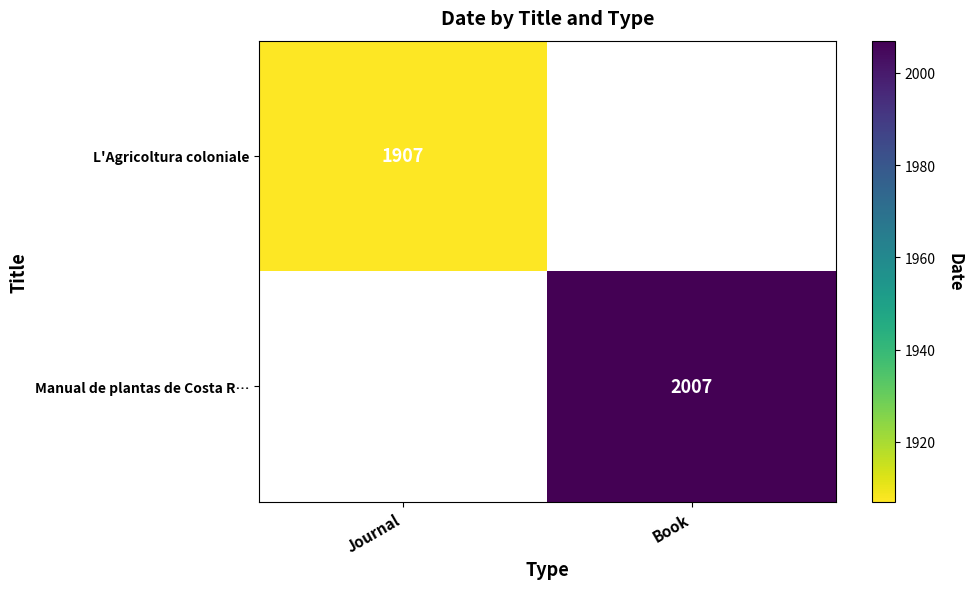

Is the value of L'Agricoltura coloniale at Journal greater than the value of Manual de plantas de Costa R… at Book?

No